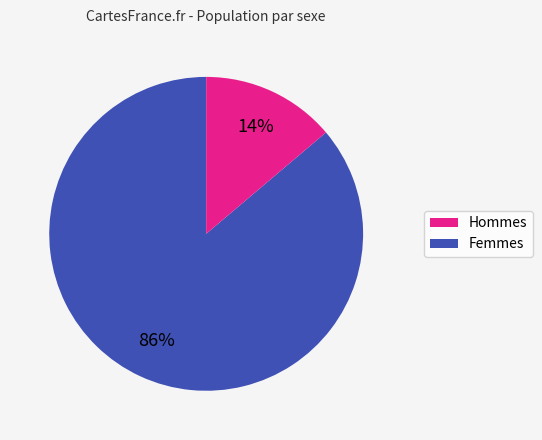

How many segments does this pie chart have?

2